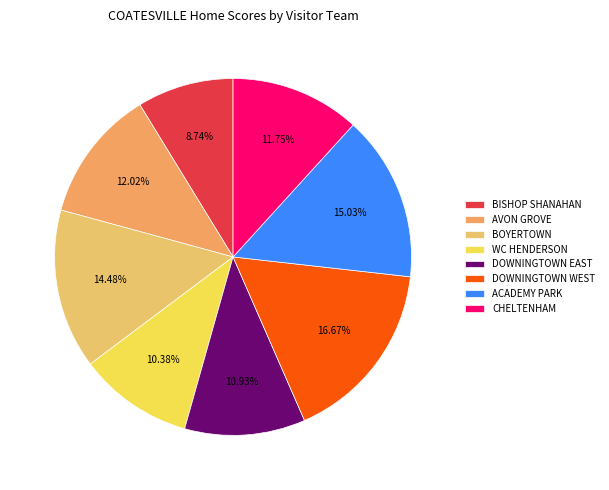

True or false: WC HENDERSON accounts for 2% of the total.

False